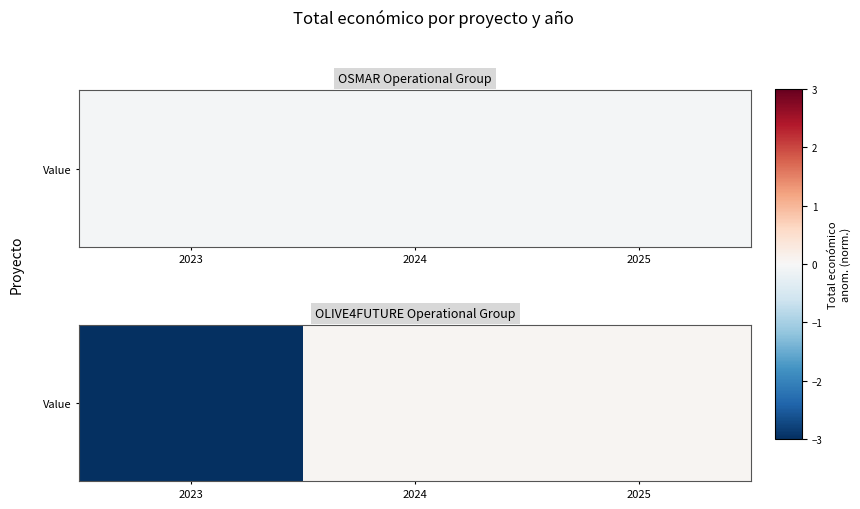

At which label is the value closest to -1?

2024